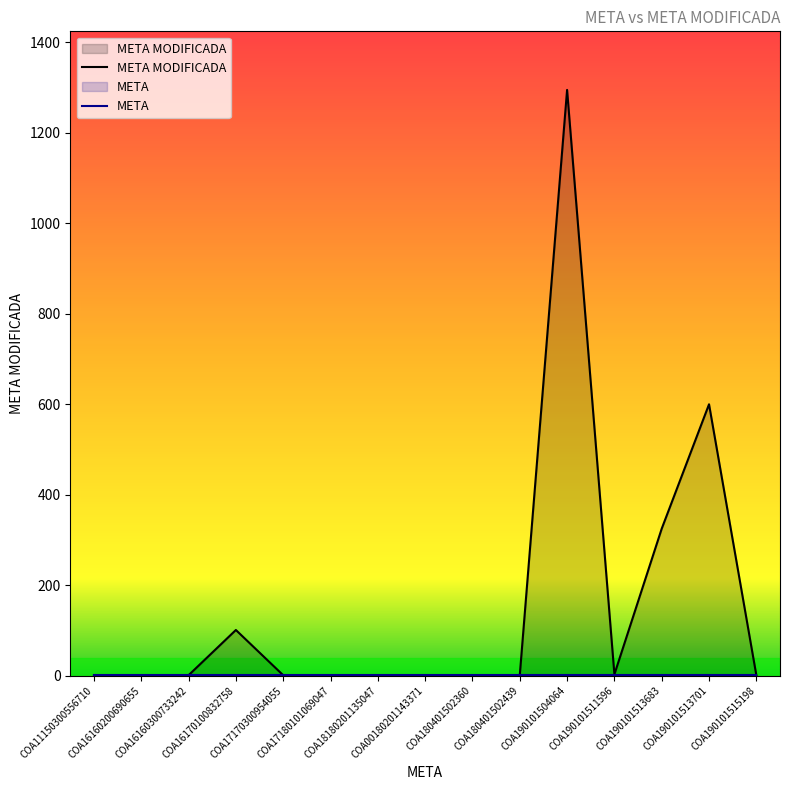

Reading left to right, extract all data points from this chart.

COA11150300556710=1	COA16160200690655=1	COA16160300733242=1	COA16170100832758=101	COA17170300954055=1	COA17180101069047=1	COA18180201135047=1	COA00180201143371=1	COA180401502360=1	COA180401502439=1	COA190101504064=1295	COA190101511596=3	COA190101513683=325	COA190101513701=600	COA190101515198=1